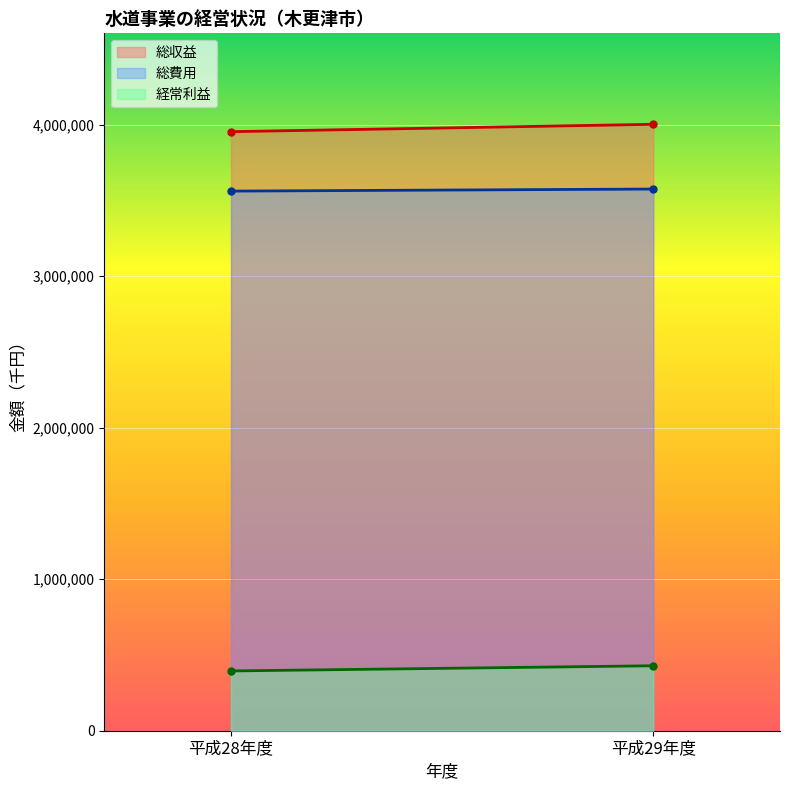

Read the 総収益 value at 平成28年度.

3954736